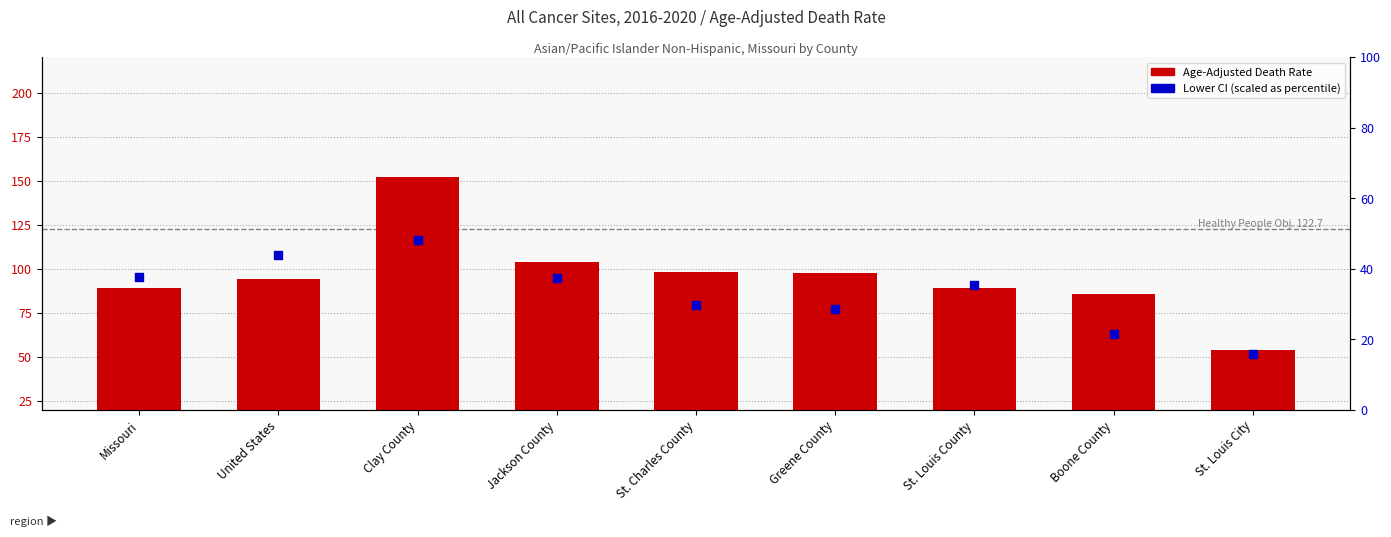

Which series reaches the minimum Y coordinate?

Lower CI (scaled)